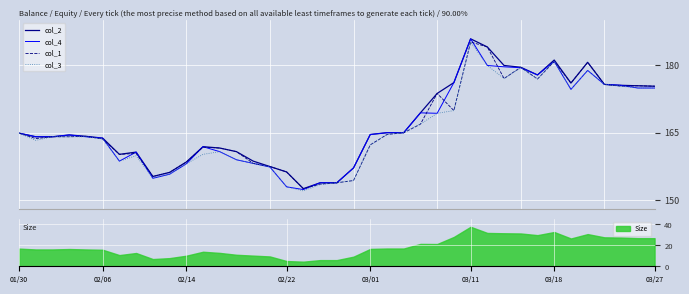

What is the difference between the maximum and minimum values in the col_2 series?

33.2